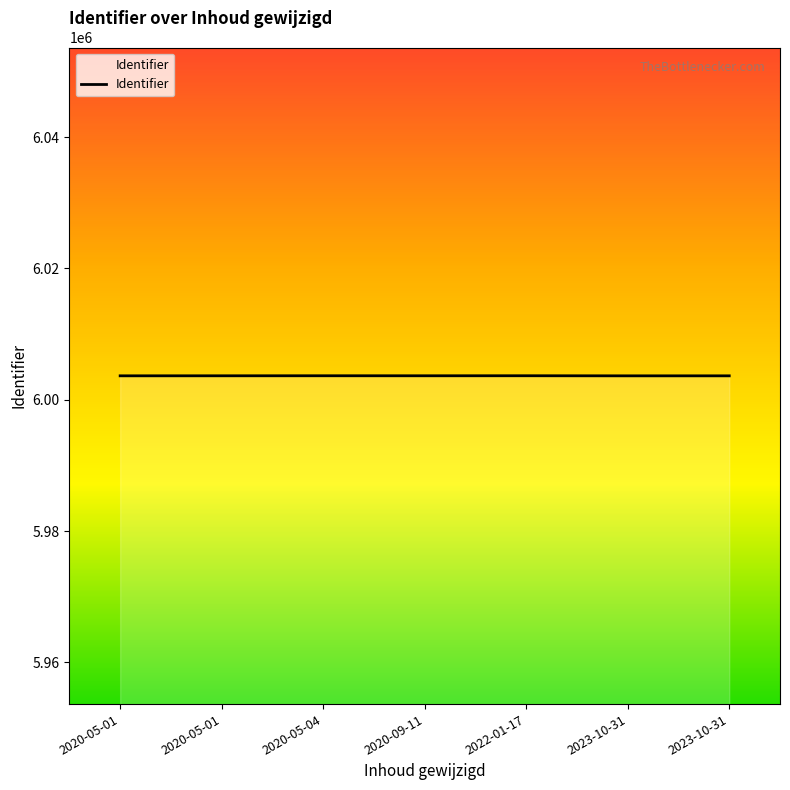

Does the chart display data point markers on the line(s)?

No